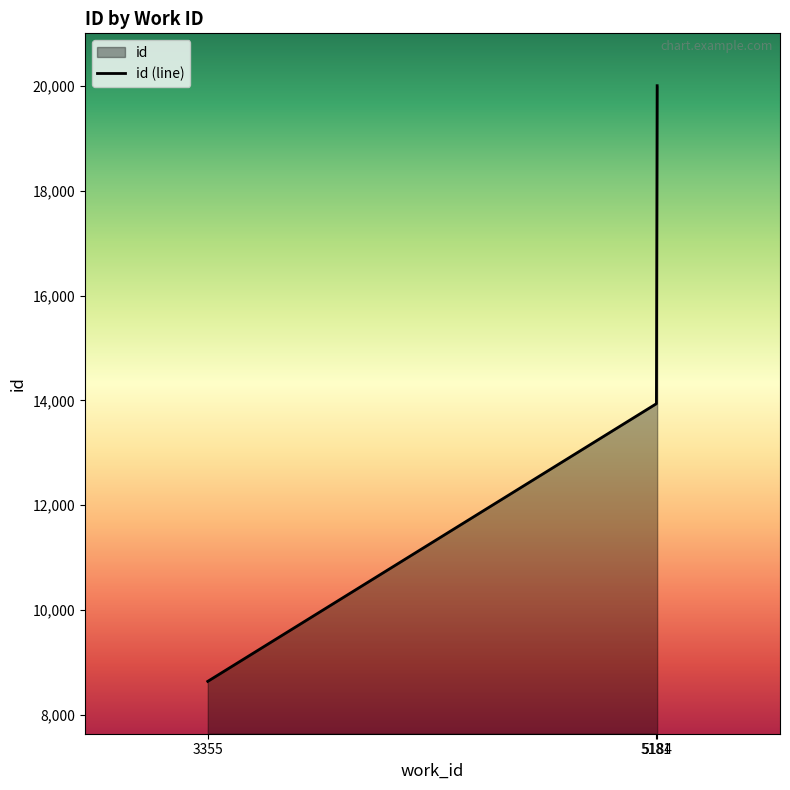

What is the ratio of the value at 3355 to the value at 5184?

0.4